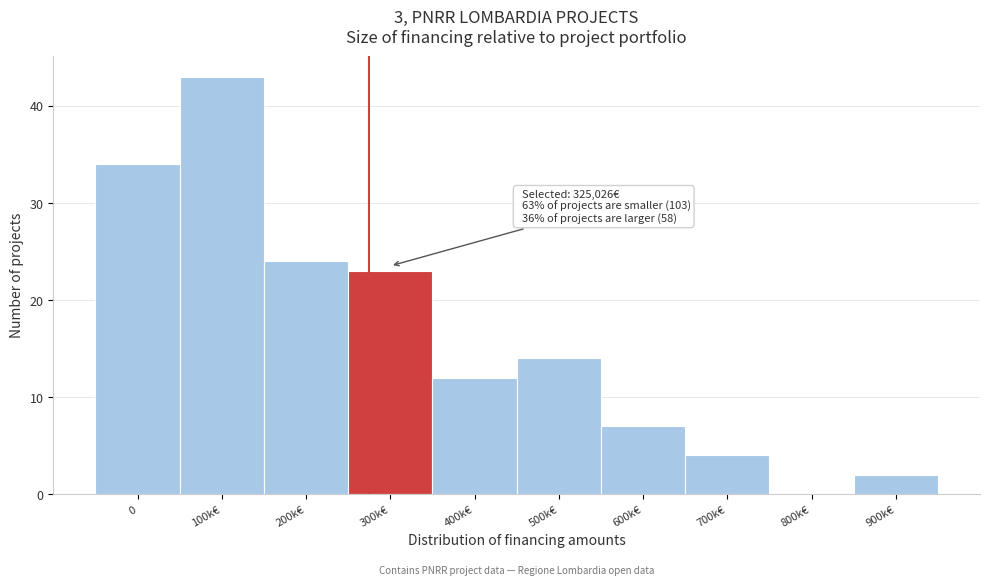

Reading left to right, what are all the values shown in this chart?

0=34	100k€=43	200k€=24	300k€=23	400k€=12	500k€=14	600k€=7	700k€=4	800k€=0	900k€=2